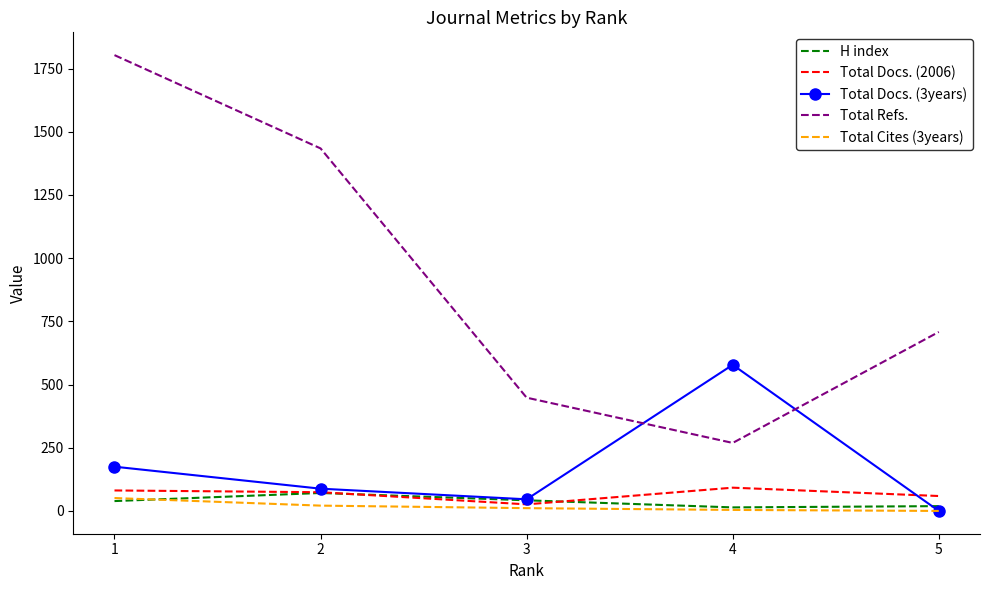

True or false: Total Refs. and H index cross at least once.

False